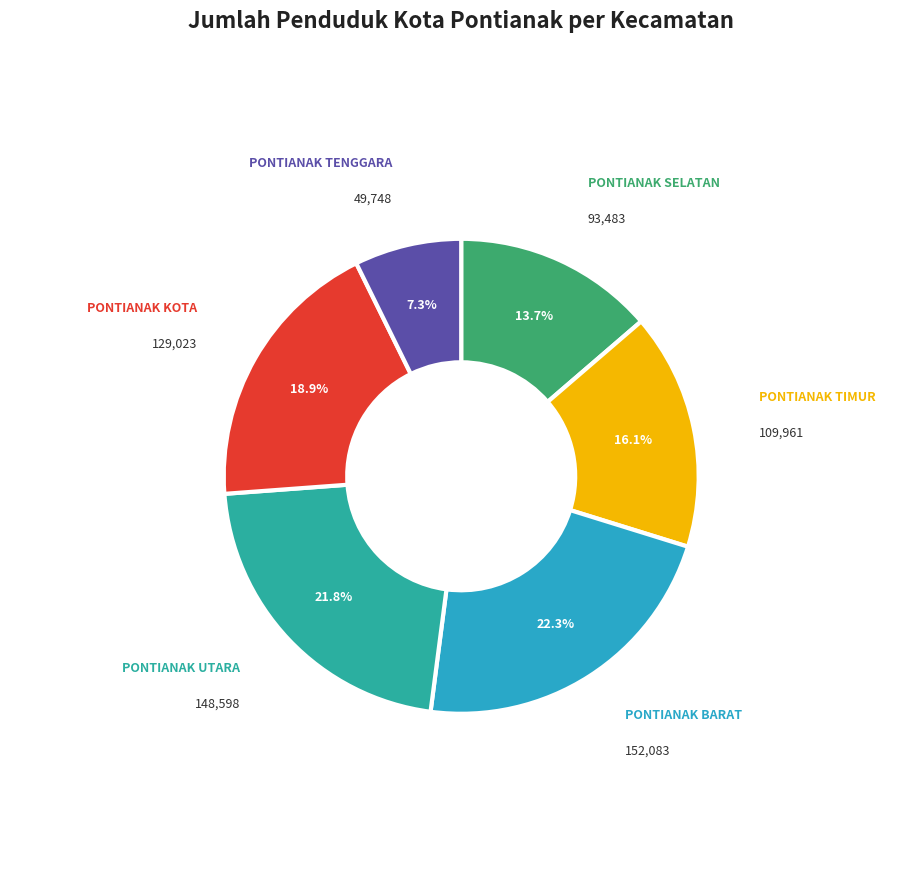

What is the ratio of the value at PONTIANAK BARAT to the value at PONTIANAK UTARA?

1.0